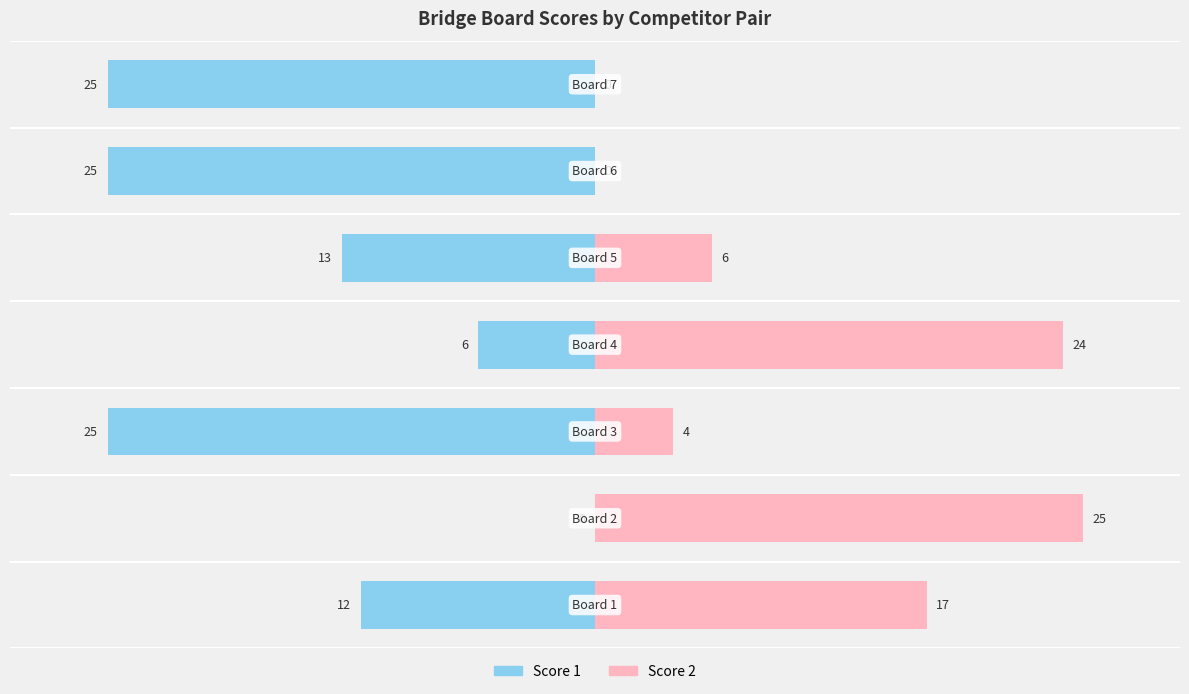

What is the total value across all series at 2?

-21